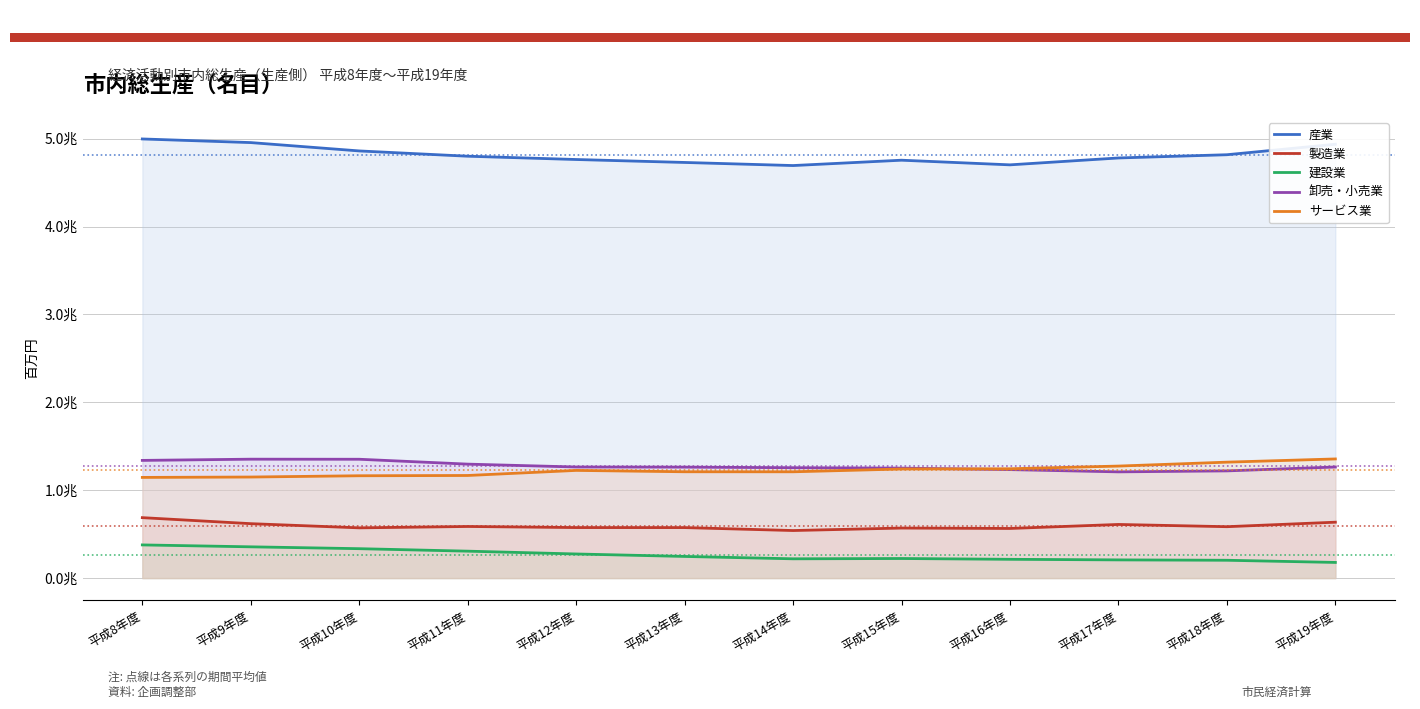

In 卸売・小売業, how many points are lower than both neighbors (excluding endpoints)?

1